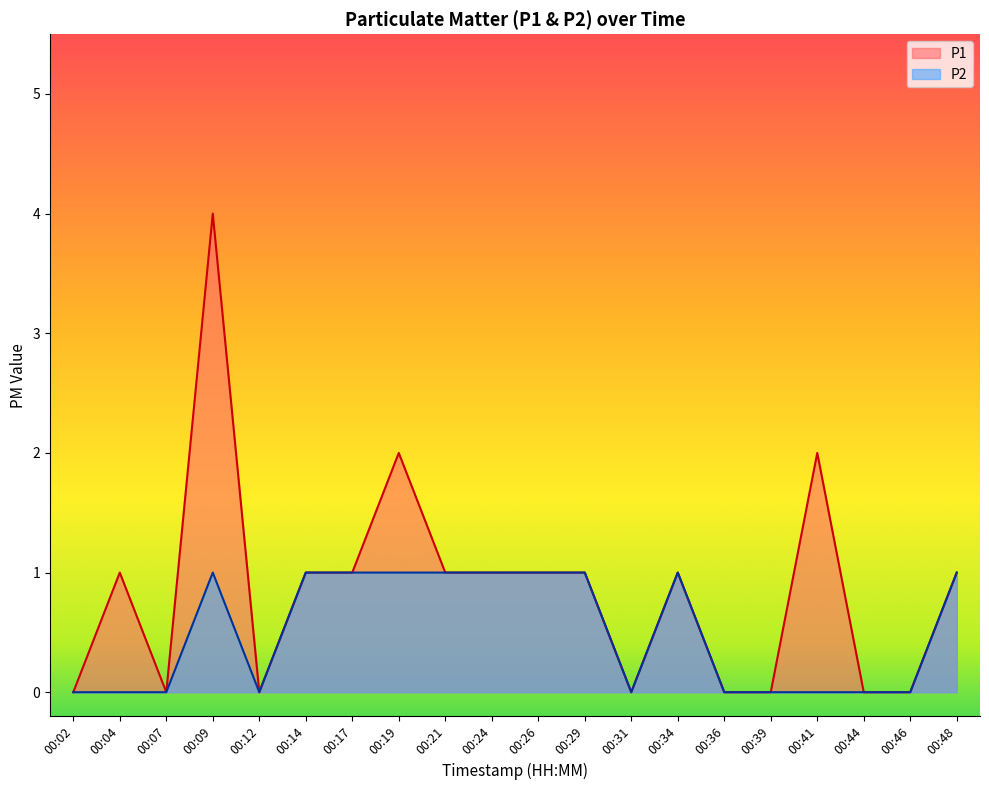

True or false: P2 and P1 cross at least once.

False